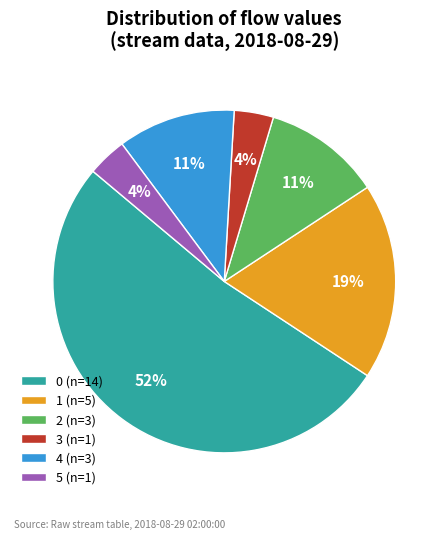

To the nearest percent, what portion does 4 (n=3) represent?

11%